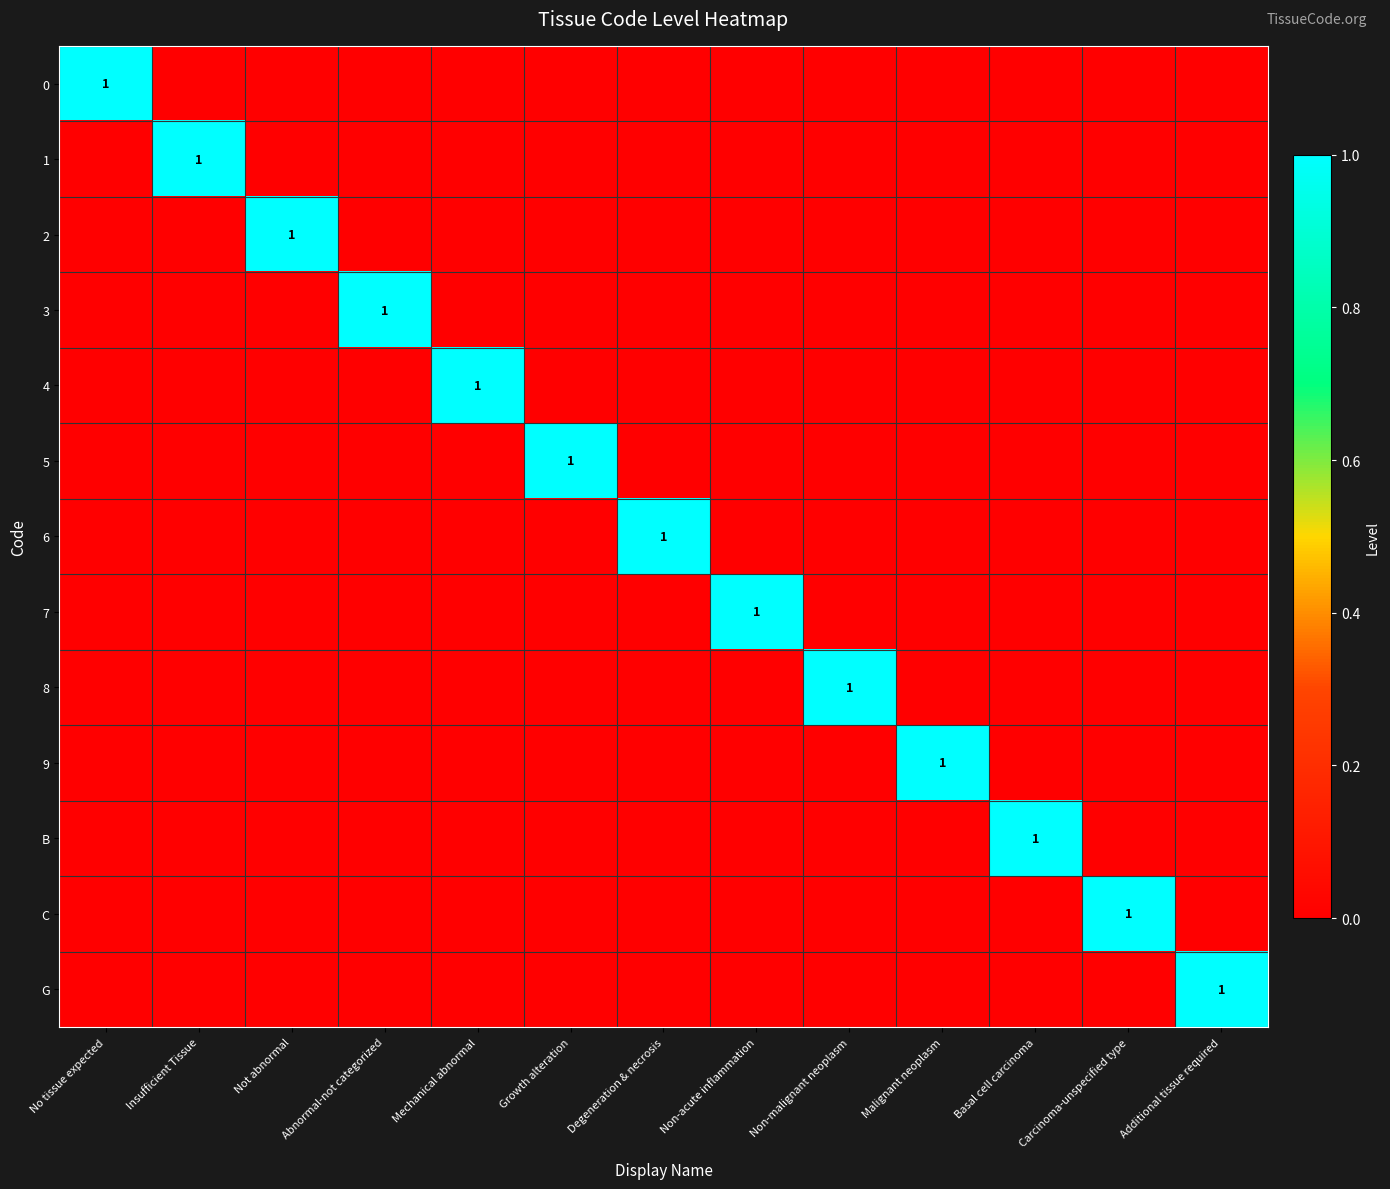

Count the 6 values in the range 0 to 1.

13